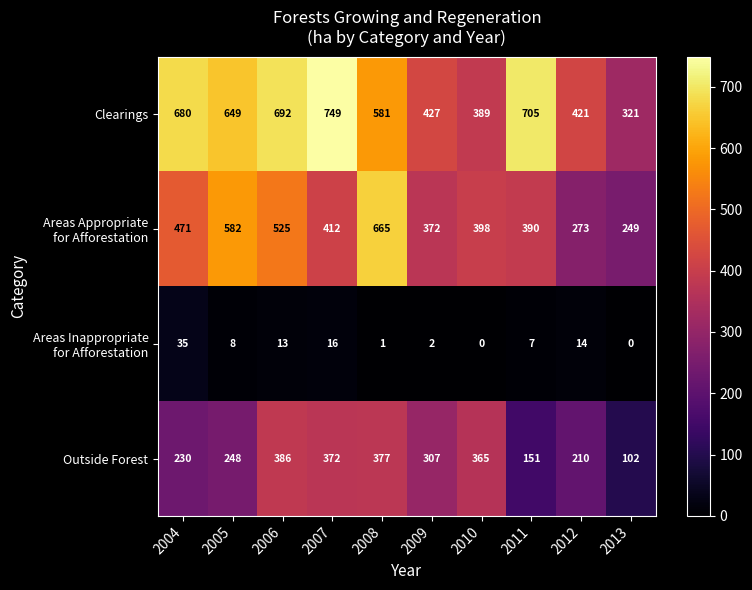

At which label does Clearings first exceed 649?

2004